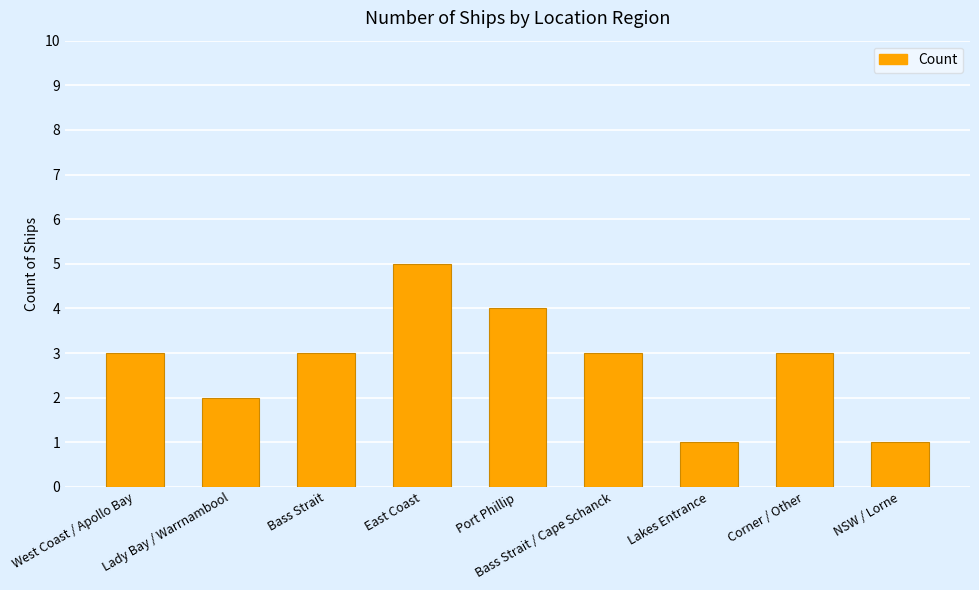

What is the difference between the maximum and minimum values?

4